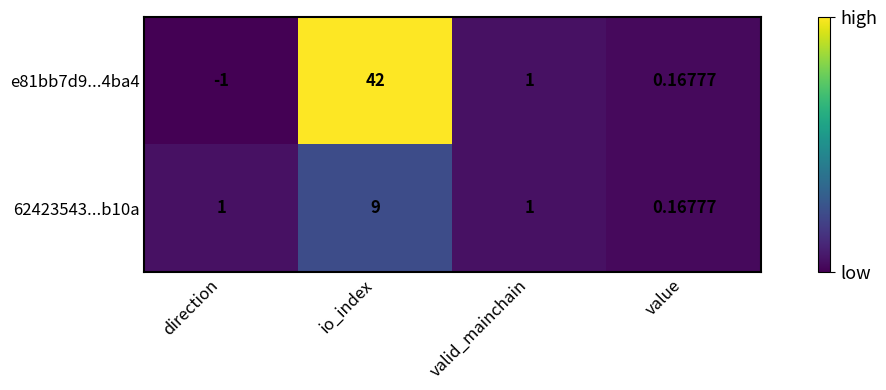

Rank the categories by e81bb7d9...4ba4 value from lowest to highest.

direction, value, valid_mainchain, io_index